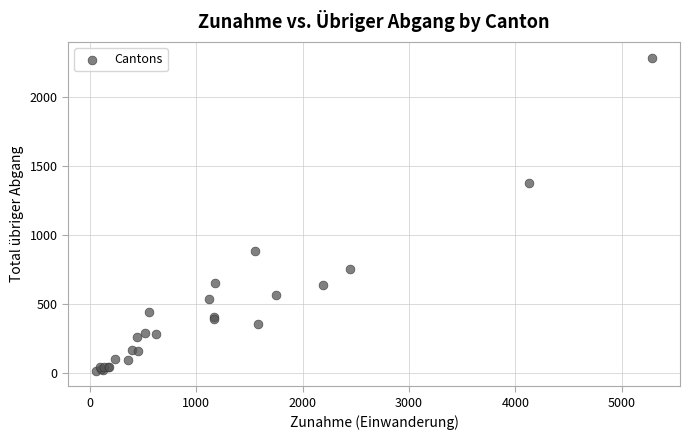

What Y value in the scatter plot is closest to 1153?

1377